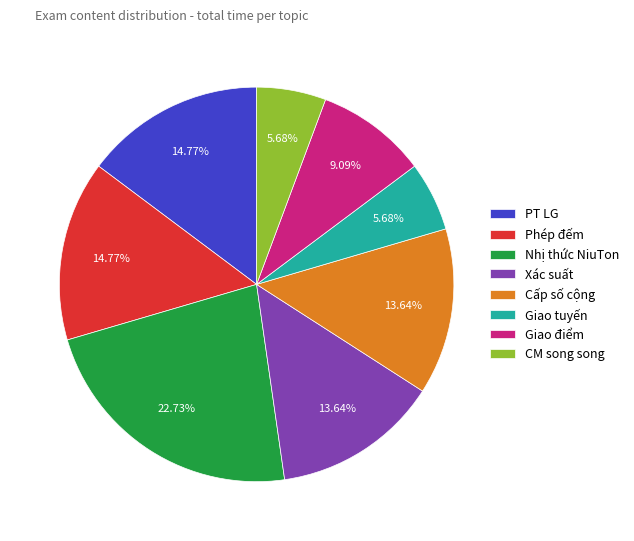

To the nearest percent, what portion does Giao tuyến represent?

6%